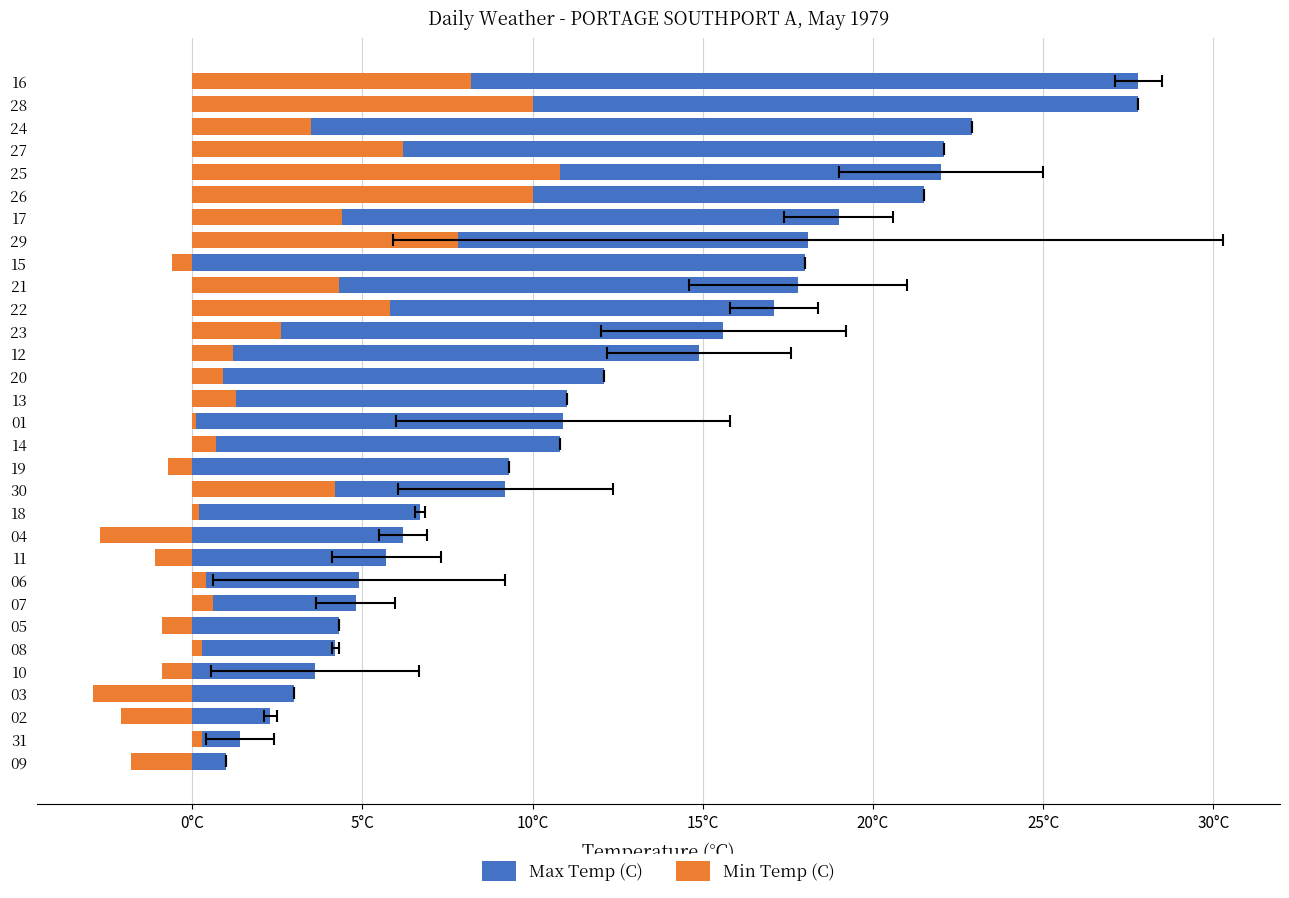

Does the chart contain stacked bars?

No